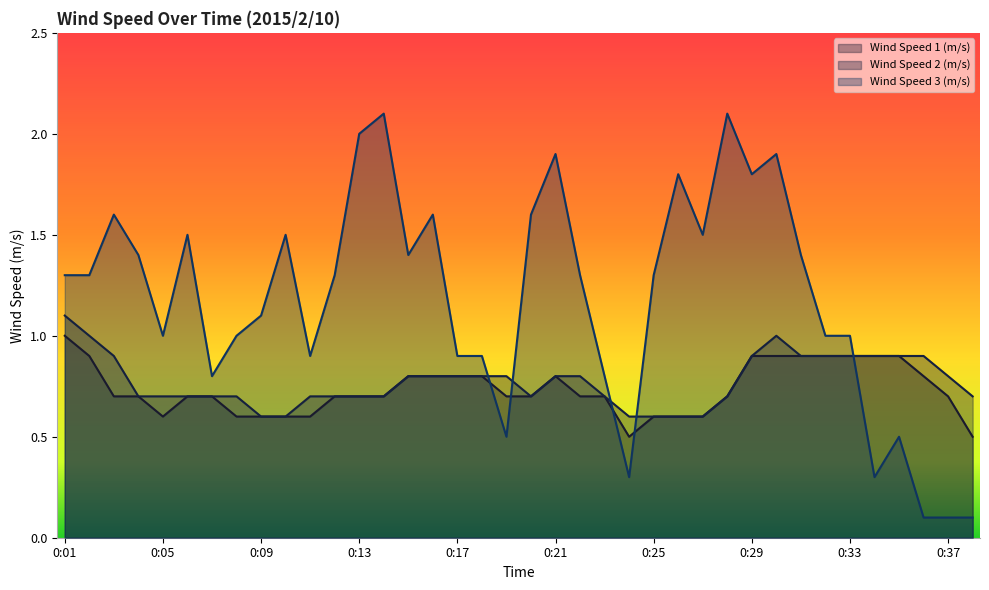

Which has a higher value, 0:17 or 0:32?

0:32